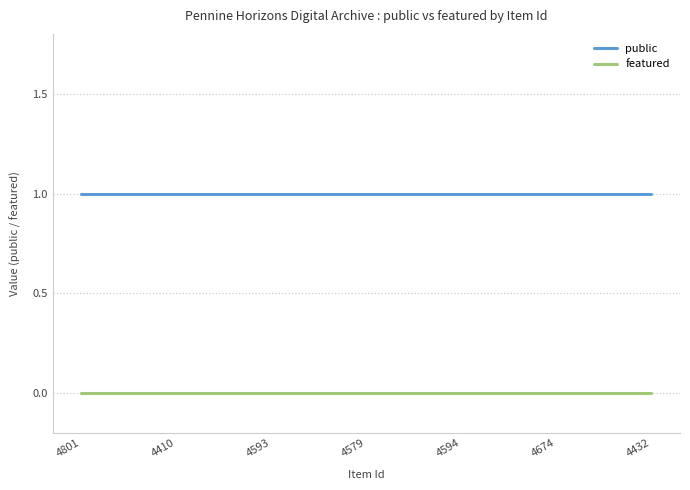

Rank the series by their average value, from lowest to highest.

featured, public